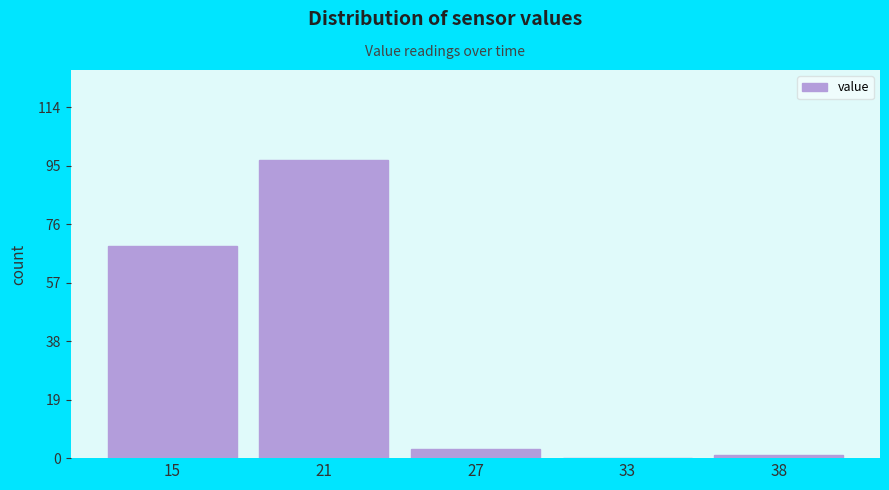

Reading left to right, extract all data points from this chart.

15=69	21=97	27=3	33=0	38=1